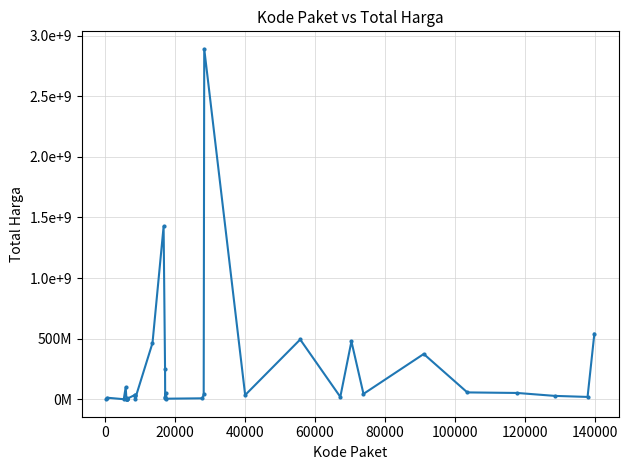

Does the chart have visible grid lines?

Yes